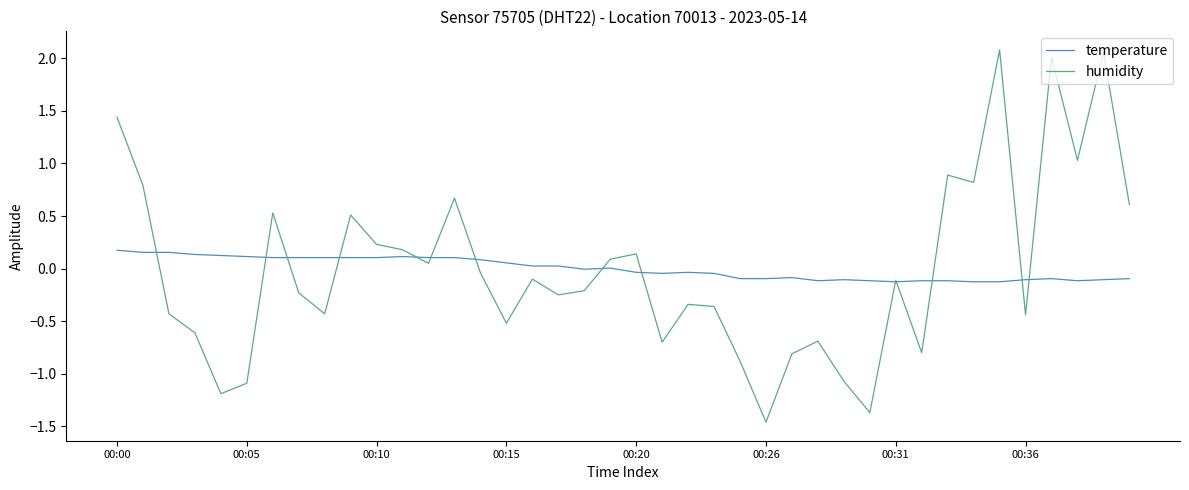

True or false: humidity and temperature cross at least once.

True